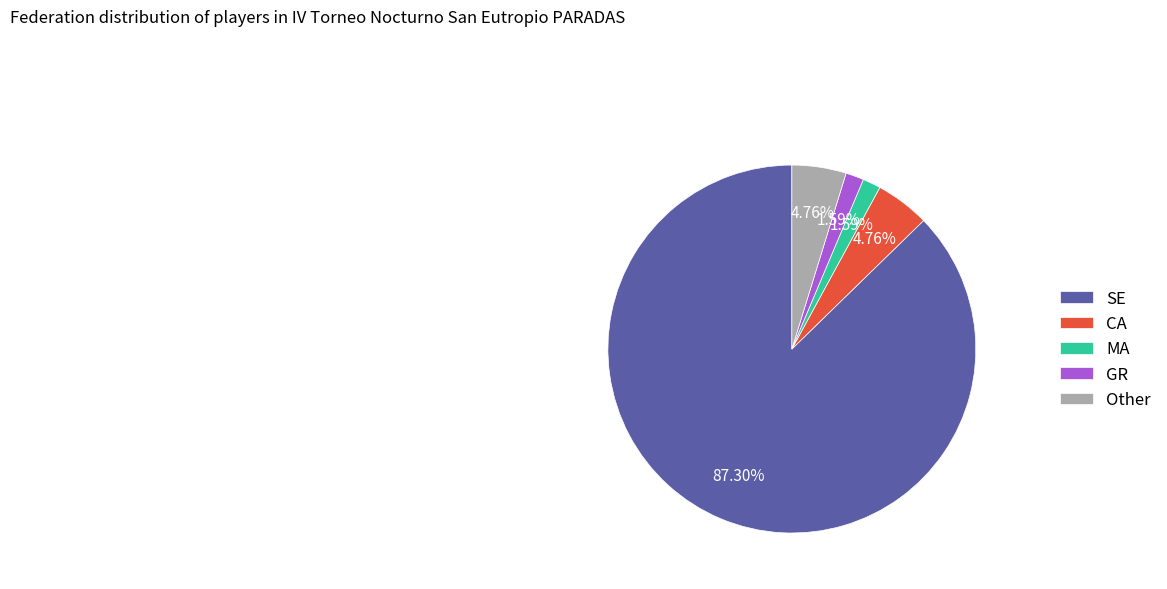

What percentage is NOT represented by CA?

95.2%